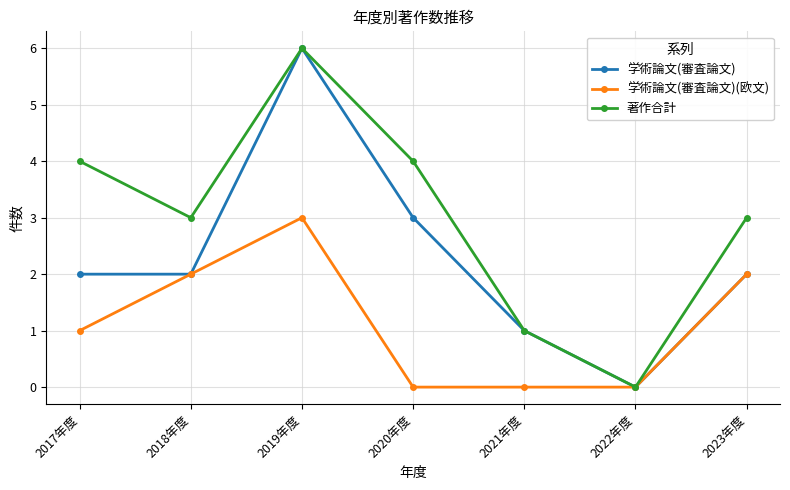

Which series has the largest total across all categories?

著作合計